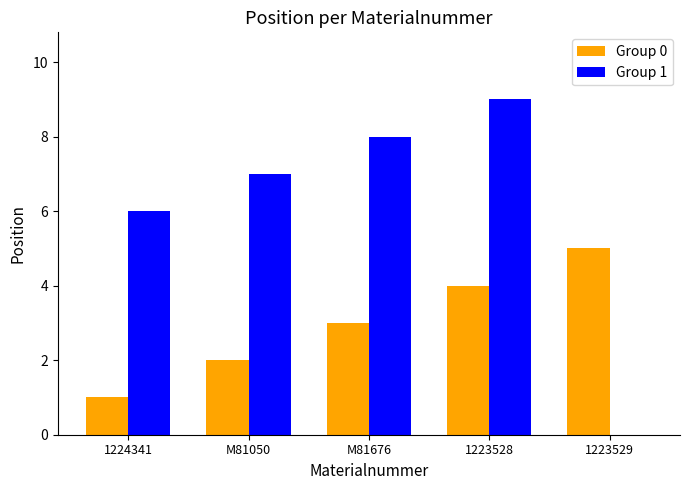

Which series changed the most between 1224341 and 1223529?

Group 1